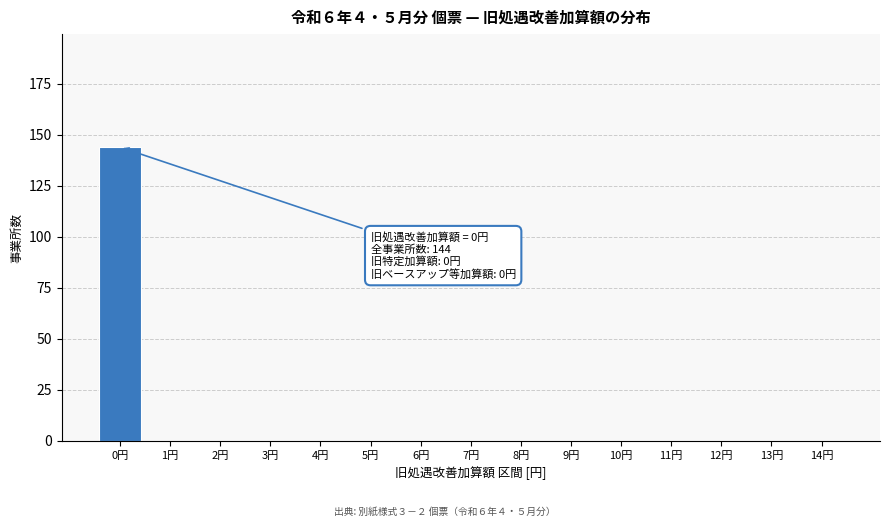

Over which range of the x-axis is the bar tallest?

-0.5 to 0.5